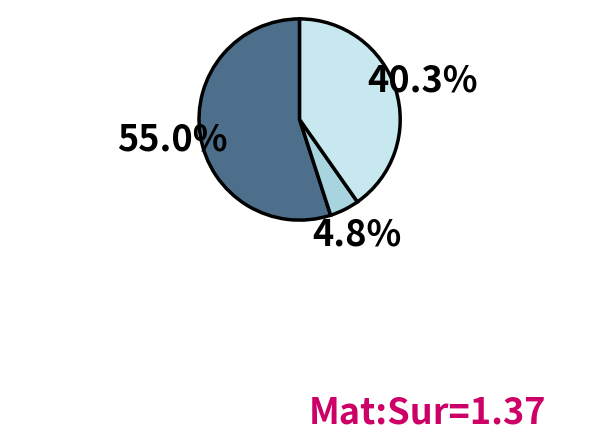

Is there a majority slice in this chart?

Yes